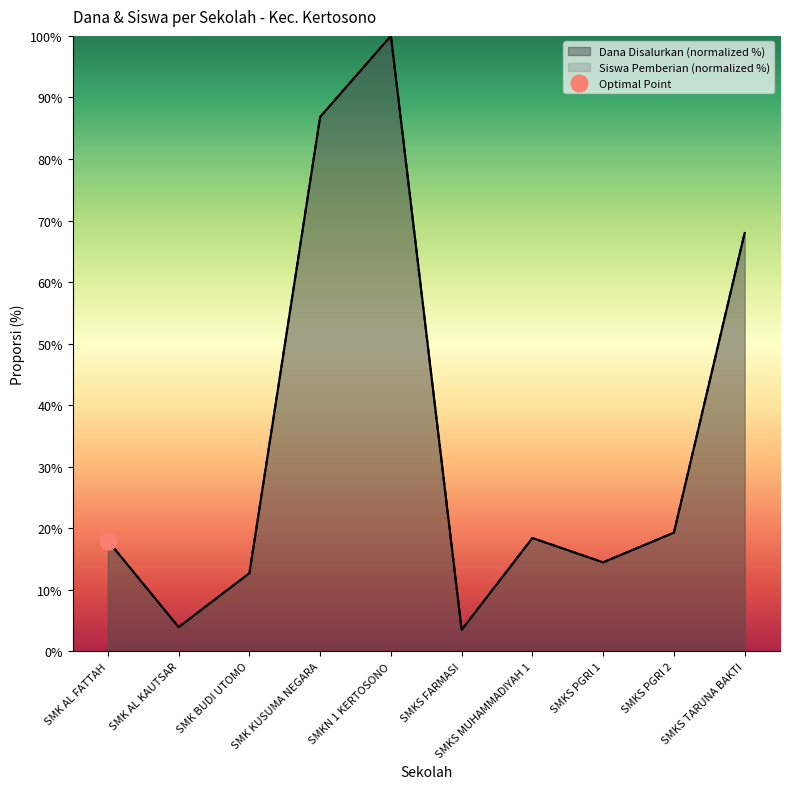

Which series has the largest range (max minus min)?

Dana Disalurkan